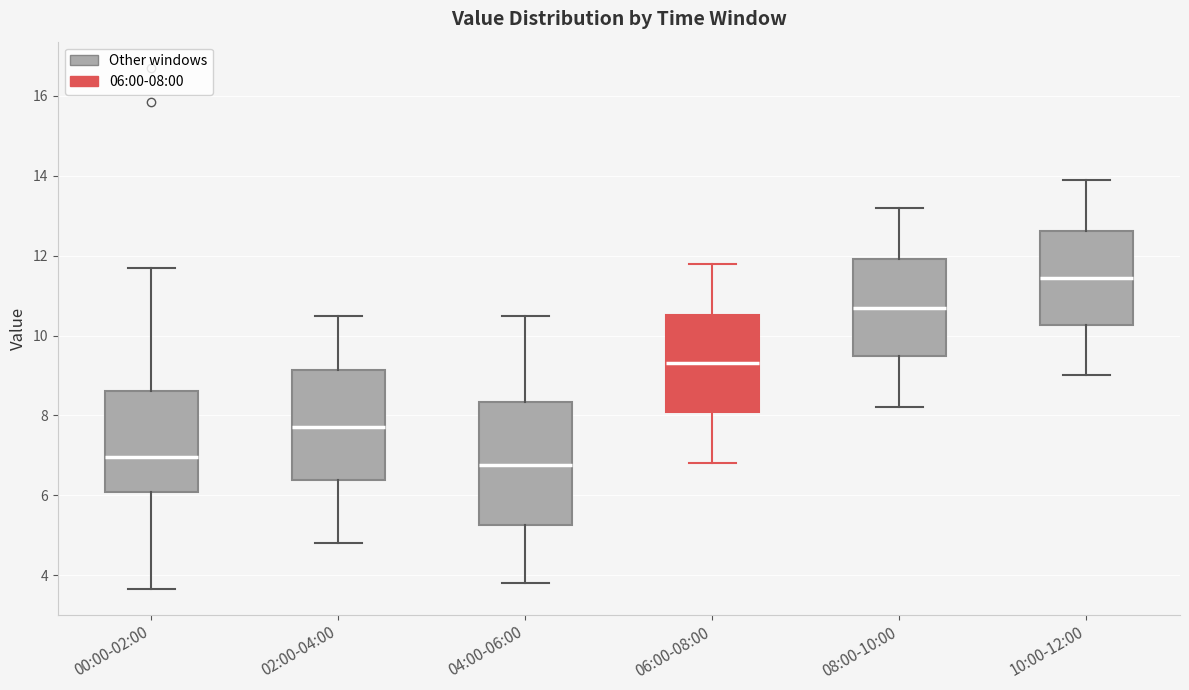

Which box has the highest median line?

10:00-12:00